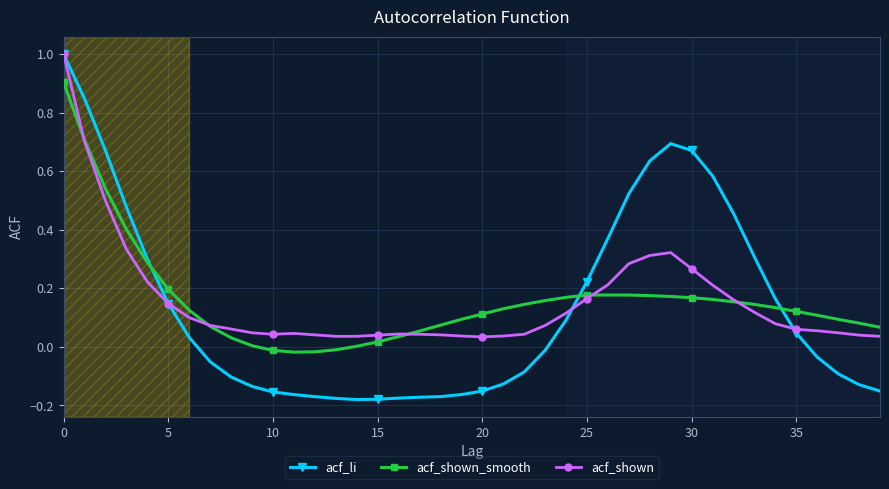

At how many categories does at least one series exceed 0?

40